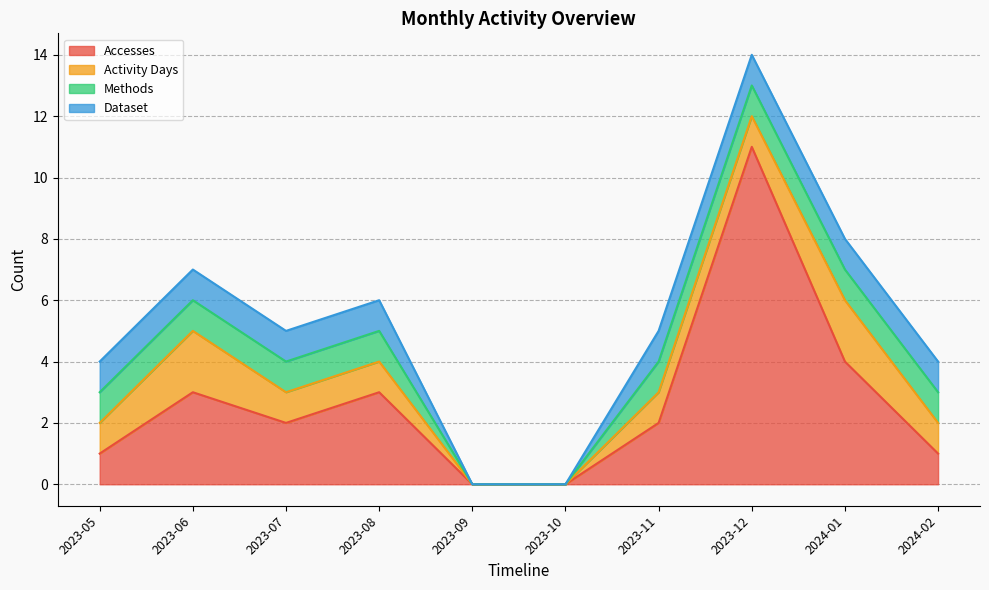

What is the difference between the maximum and second lowest values in the Accesses series?

11